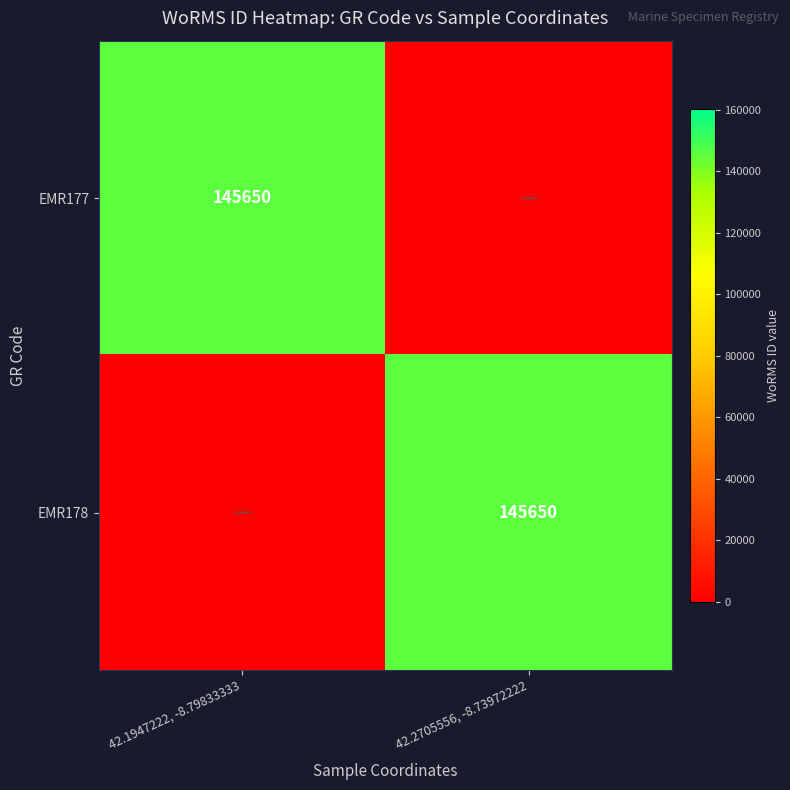

The value of EMR177 at 42.1947222, -8.79833333 is 145650. True or false?

True